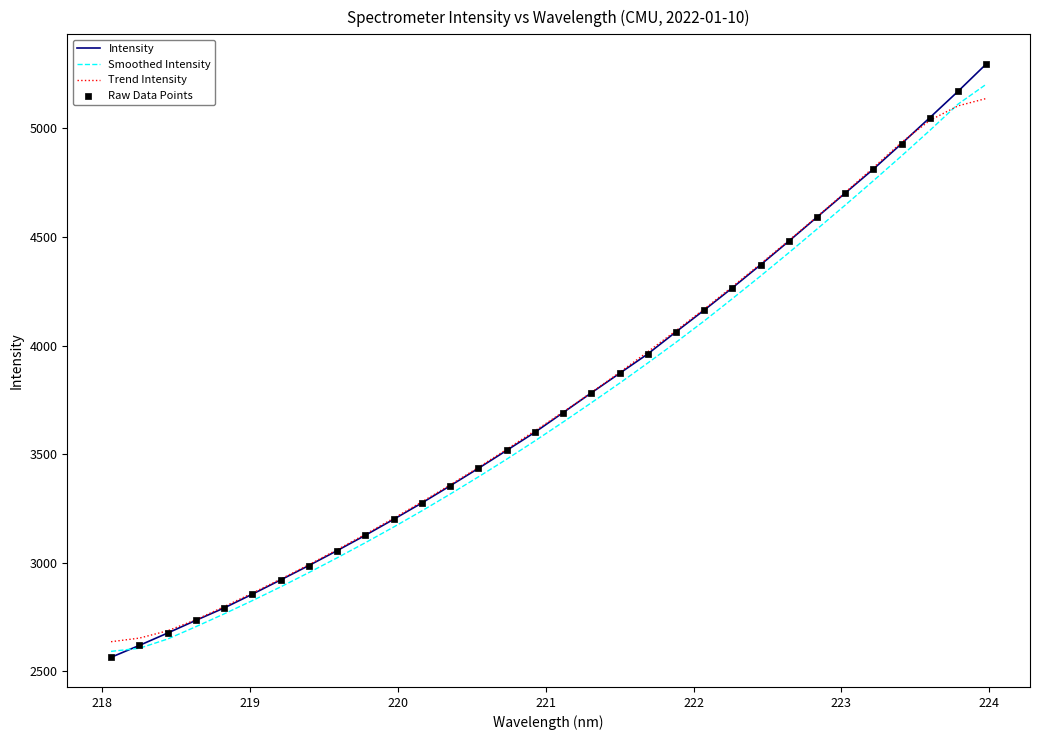

Which series has the largest range (max minus min)?

Intensity